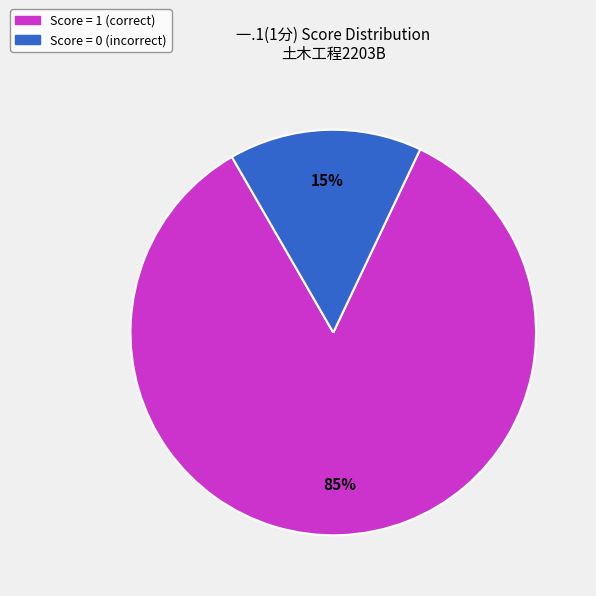

Is there a majority slice in this chart?

Yes